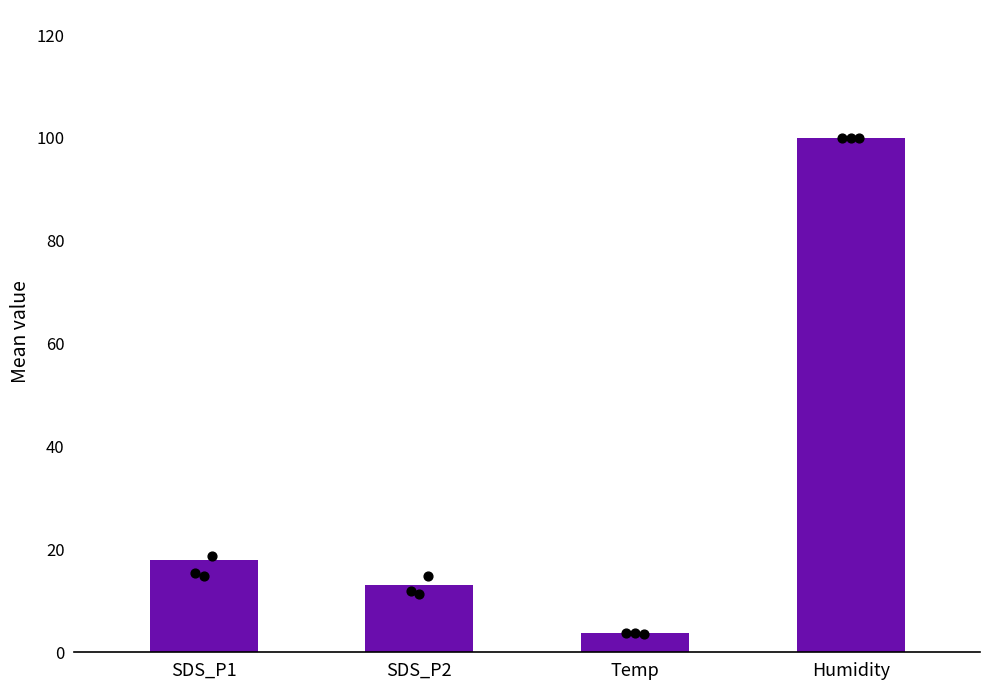

Which series reaches the maximum Y coordinate?

Humidity